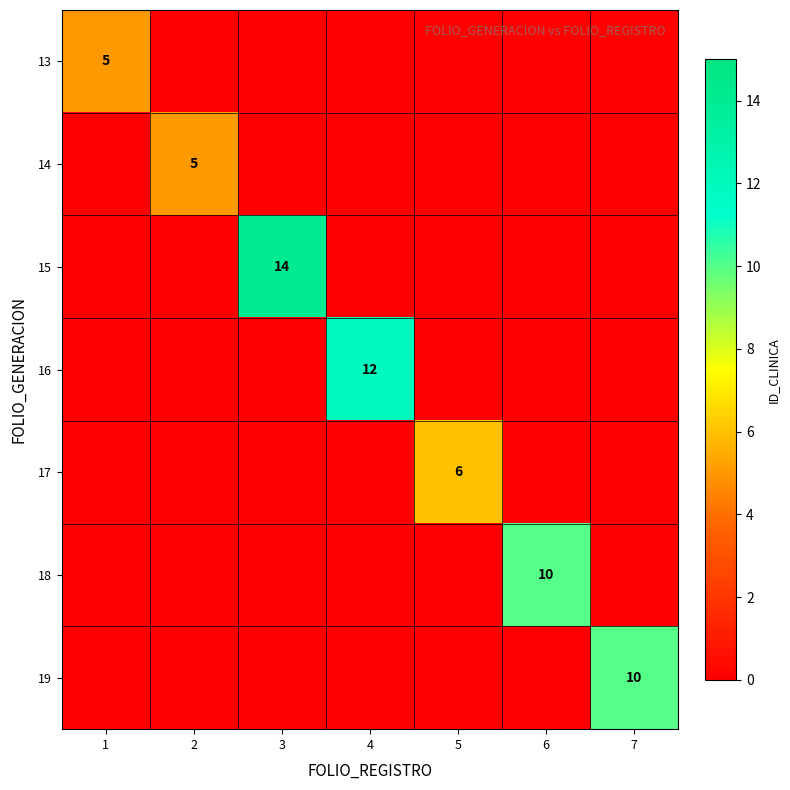

The value of 13 at 1 is 7. True or false?

False